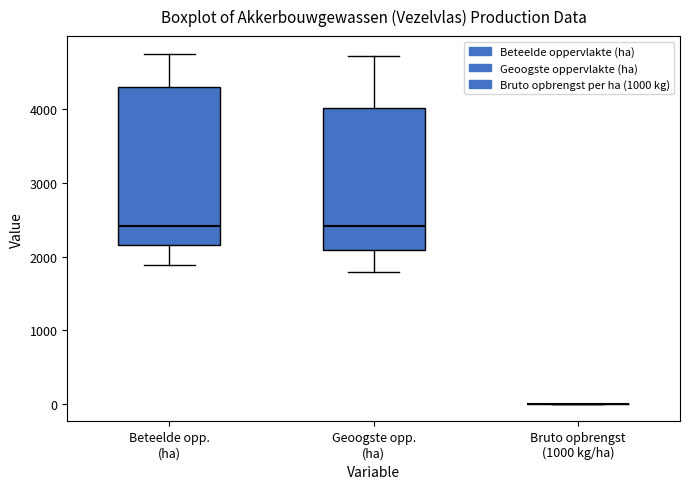

Reading left to right, transcribe this box plot: for each box, give where its median line is, the range the box spans, and where its two whiskers end, as read against the y-axis. The values are not printed on the chart, so give them approximately, as read against the axis.

Beteelde opp. (ha): median 2400, box 2200 to 4300, whiskers 1900 to 4800
Geoogste opp. (ha): median 2400, box 2100 to 4000, whiskers 1800 to 4700
Bruto opbrengst (1000 kg/ha): box collapsed to a line at 0, whiskers 0 to 0